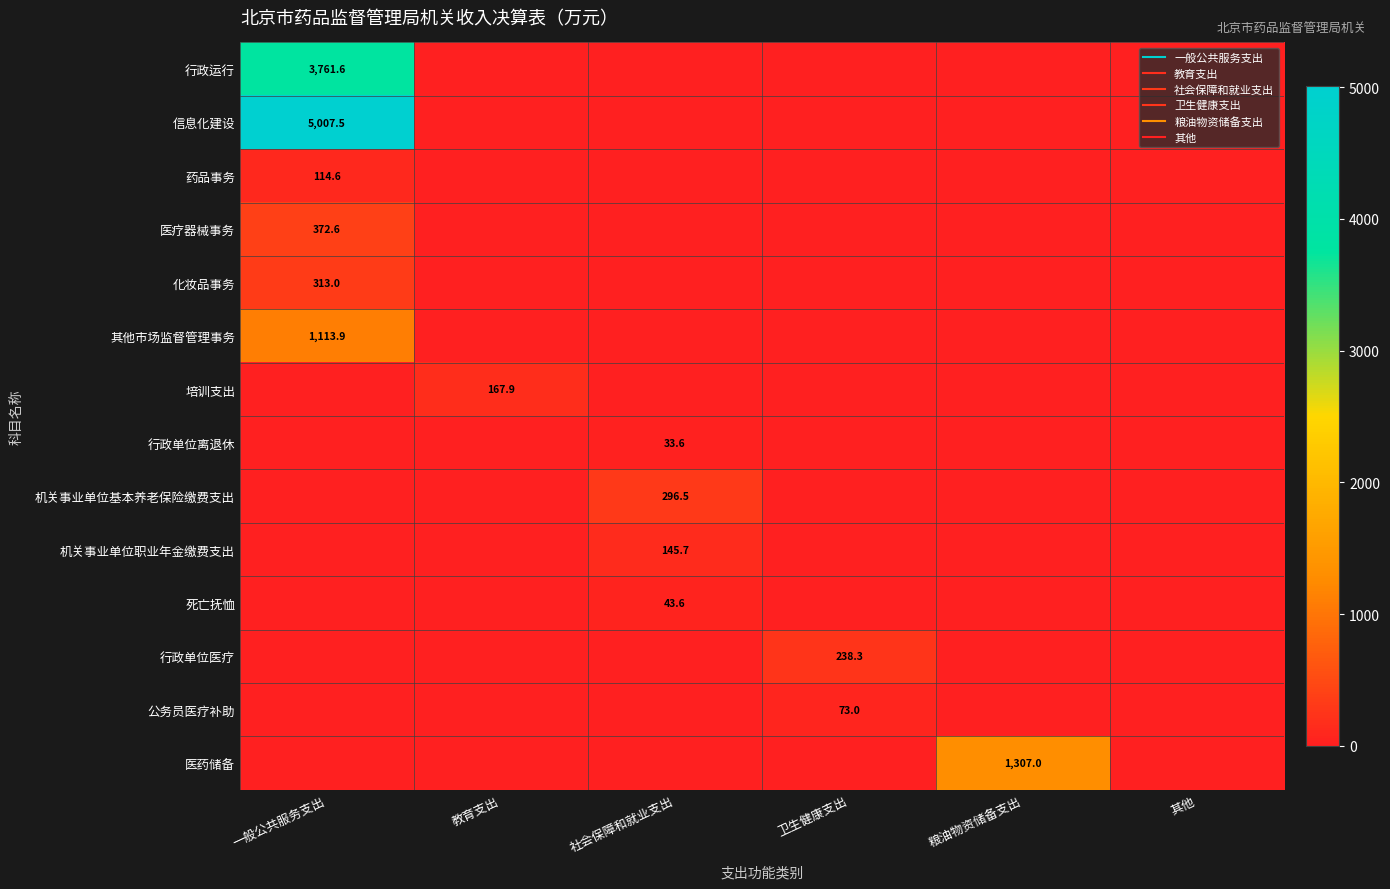

Which series has the largest range (max minus min)?

信息化建设